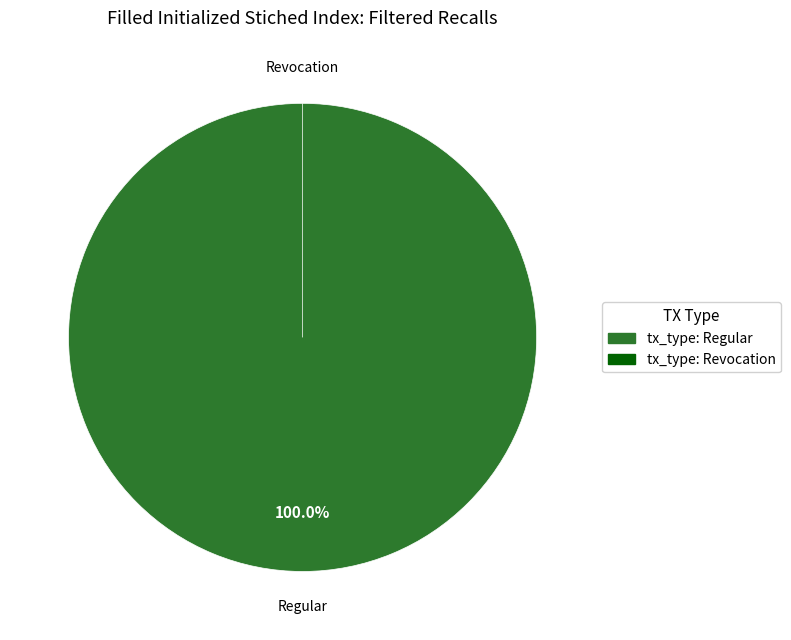

Rank the categories by value from highest to lowest.

tx_type: Regular, tx_type: Revocation